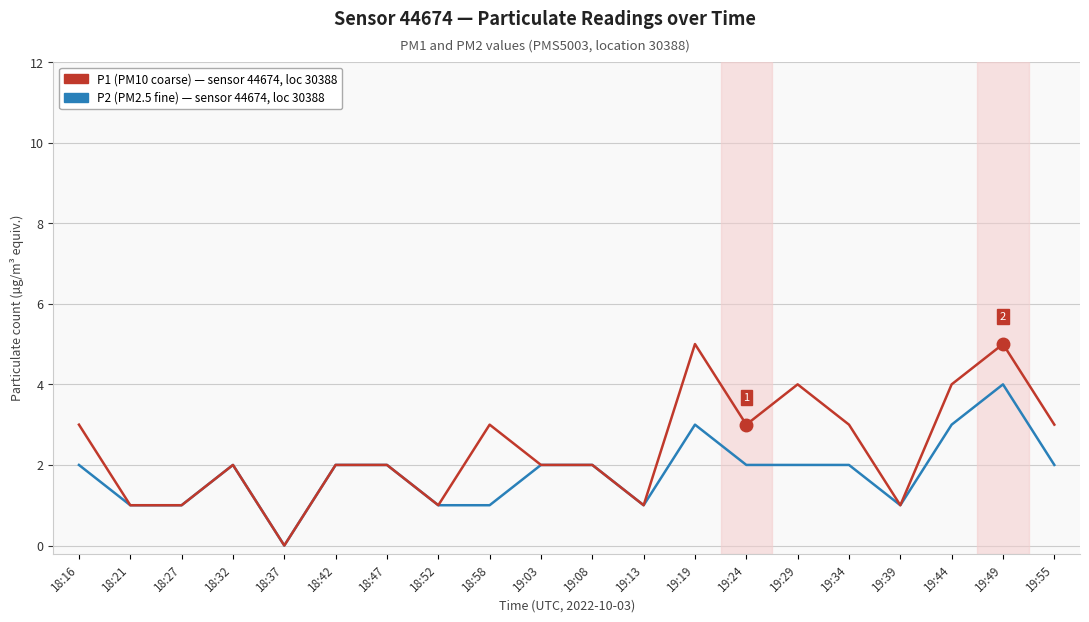

Which category has the lowest value across all series?

18:37